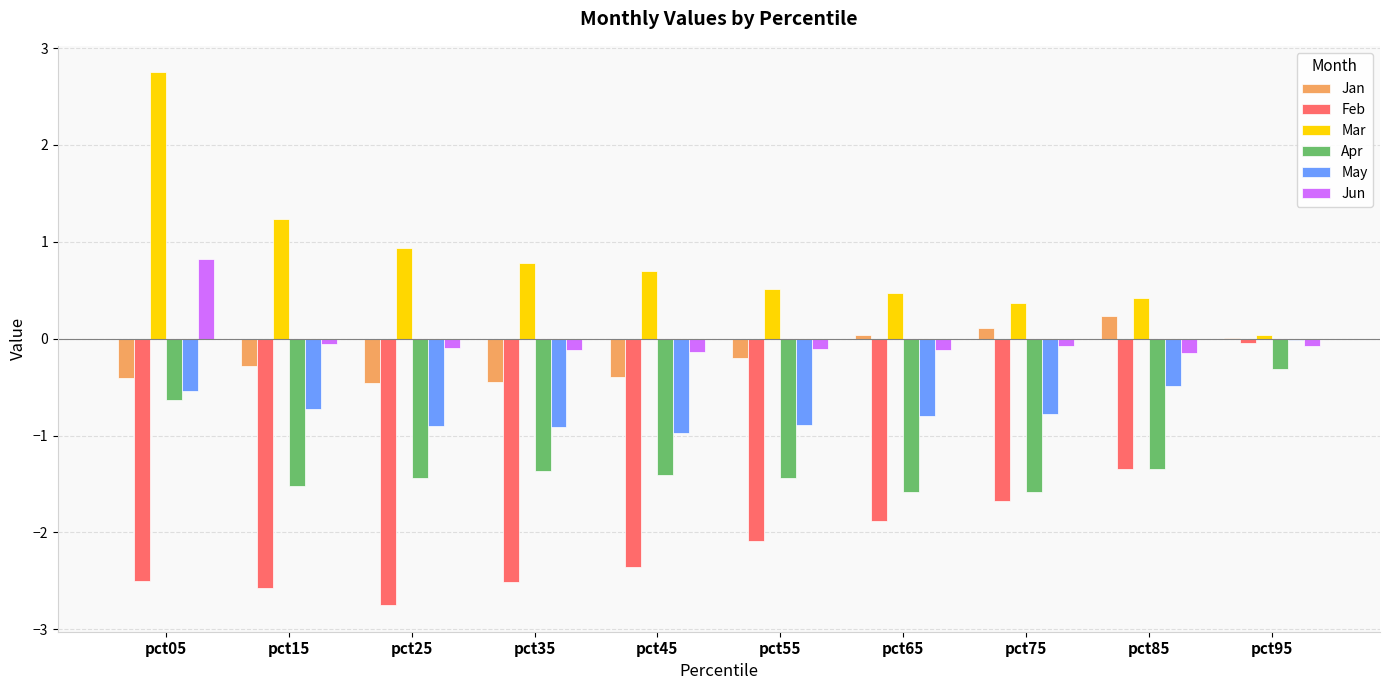

Which category has the highest value in the Jun series?

pct05